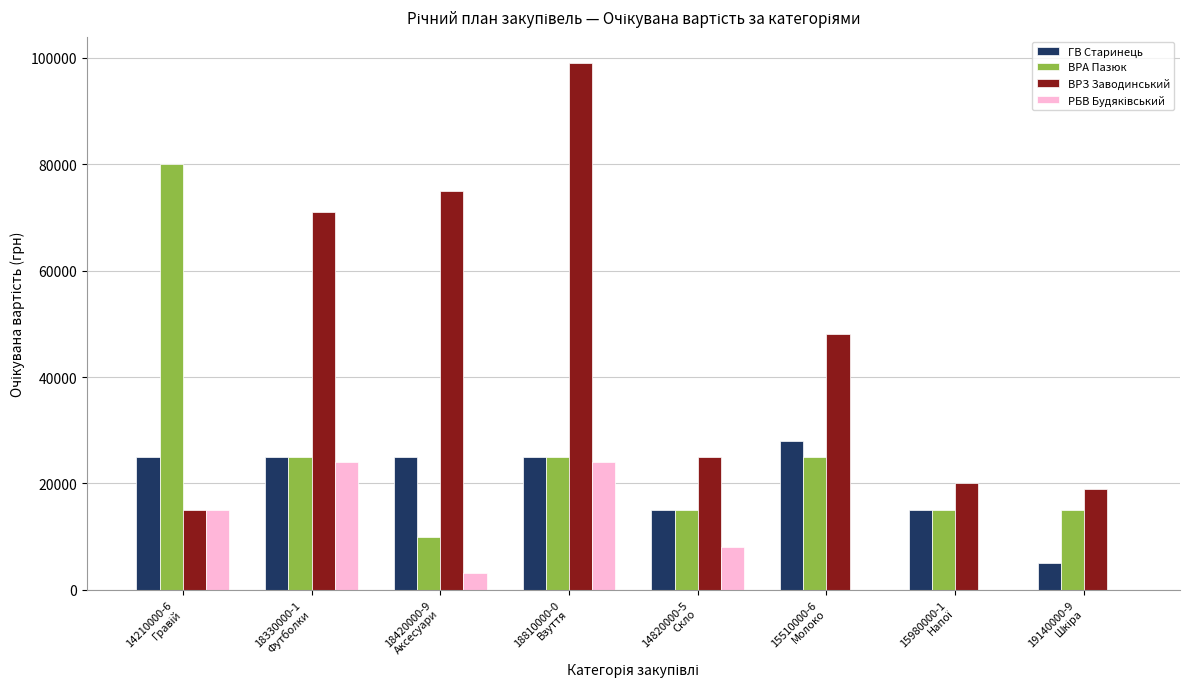

Which series has the largest total across all categories?

ВРЗ Заводинський